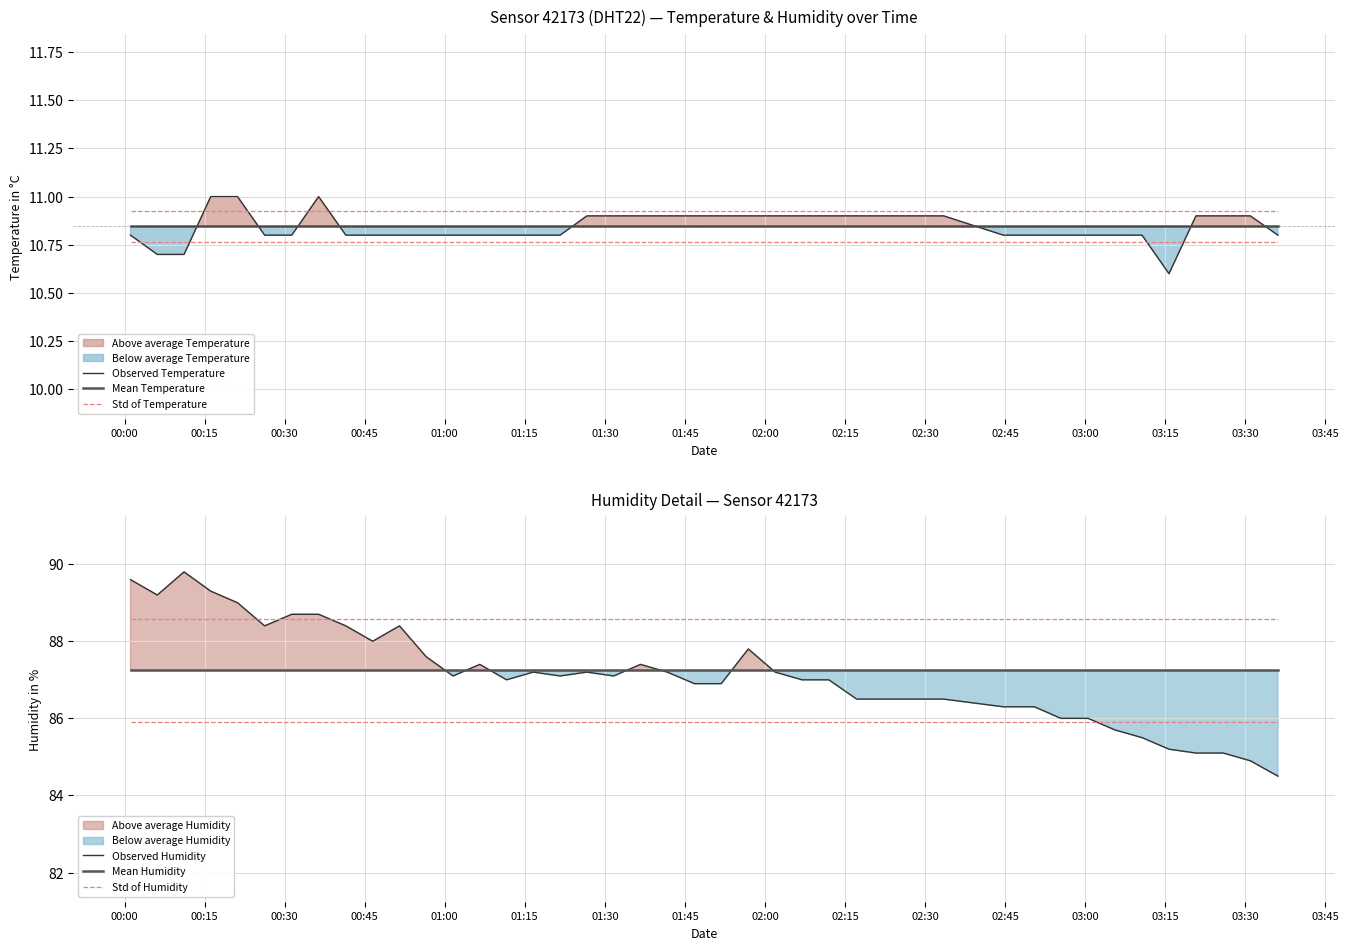

After their last crossing, which series has the higher values: Std of Temperature or Observed Temperature?

Std of Temperature